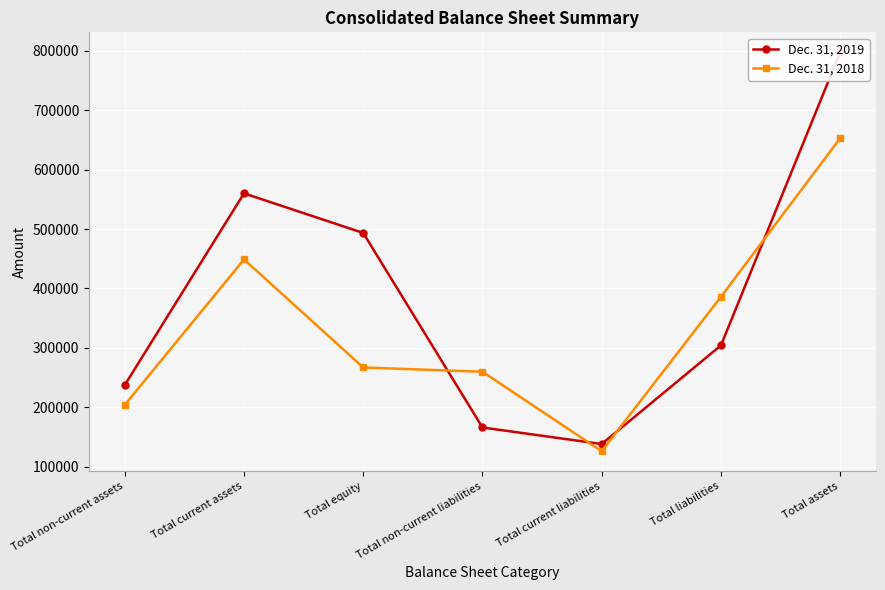

Is the value of Dec. 31, 2018 at Total current assets greater than the value of Dec. 31, 2019 at Total equity?

No